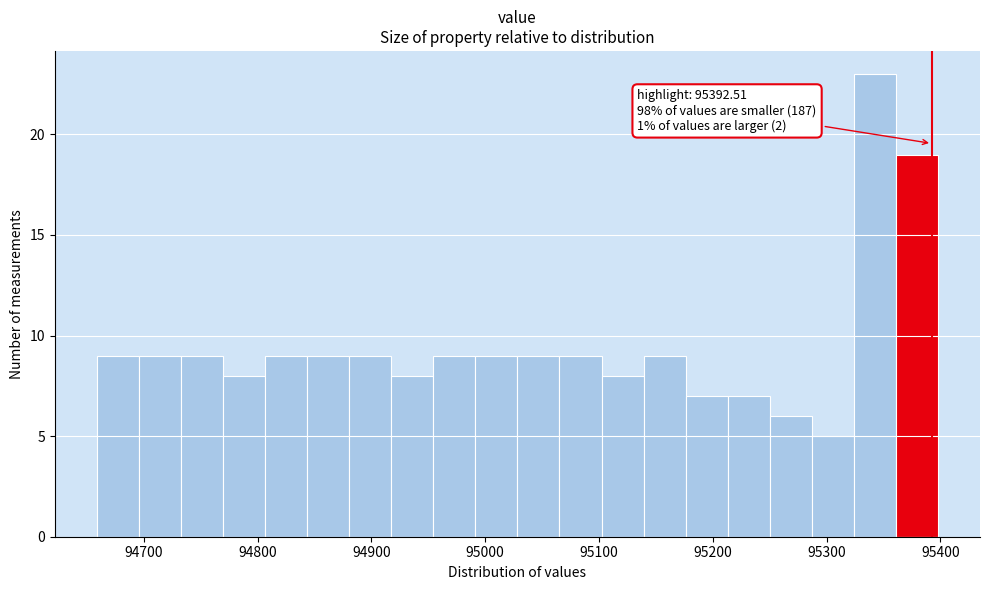

Around what value on the x-axis is the tallest bar? Give the approximate position of its centre, as read against the axis.

95340